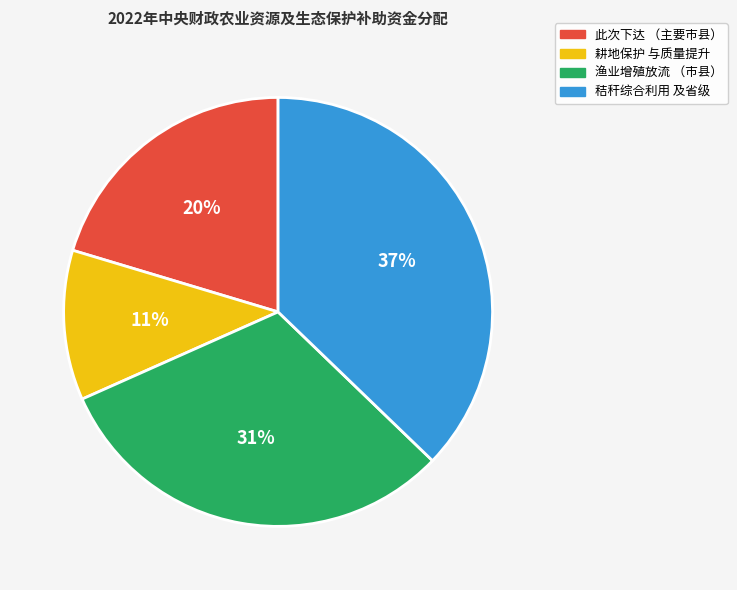

How many segments does this pie chart have?

4